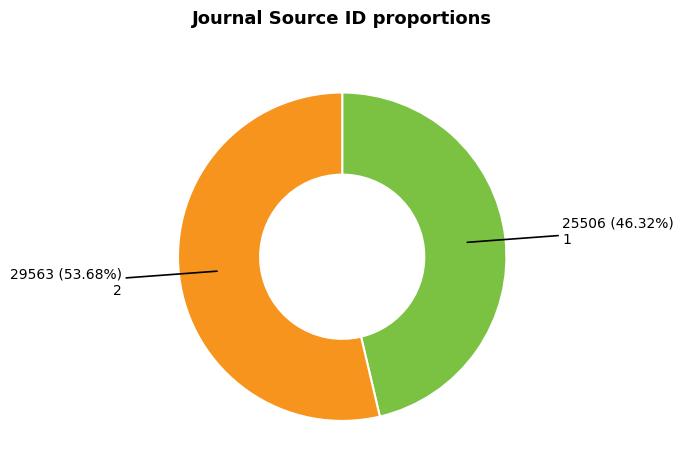

Which category has the biggest portion of the pie?

2